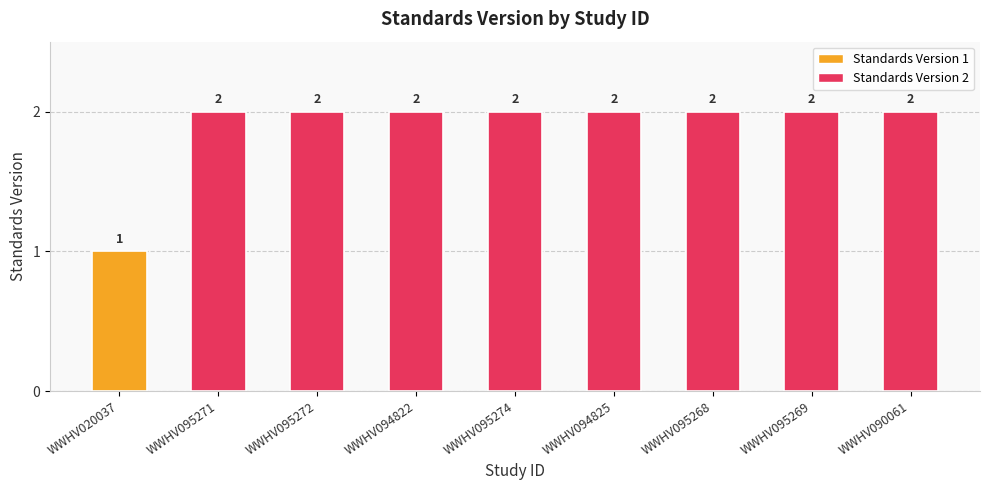

True or false: the data shows 3 at WWHV094825.

False